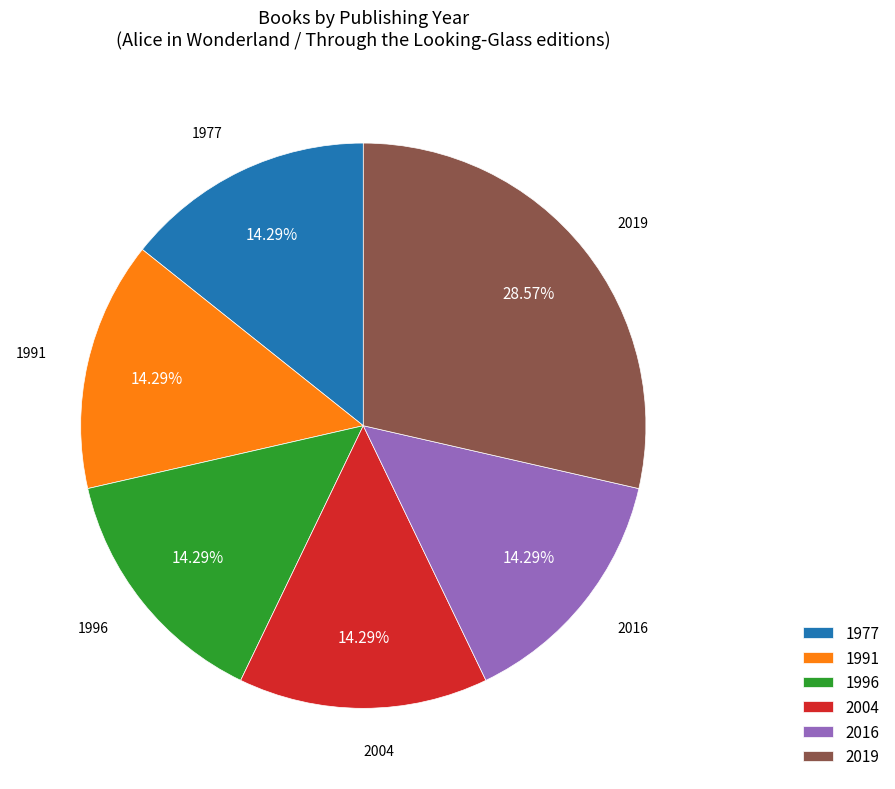

Approximately how many times larger is the value at 2004 compared to 2019?

0.5